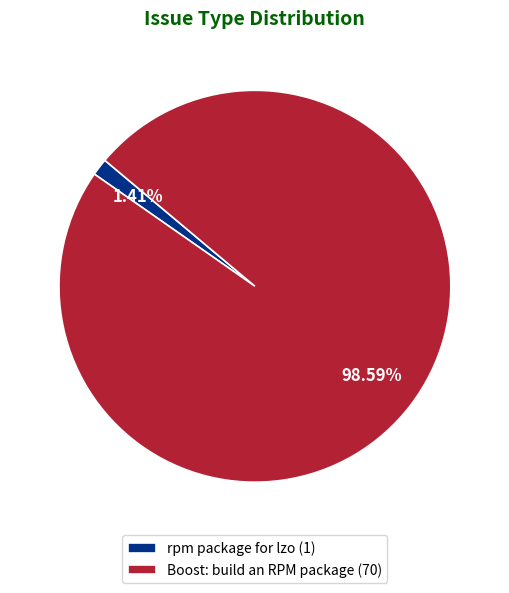

To the nearest percent, what portion does Boost: build an RPM package represent?

99%